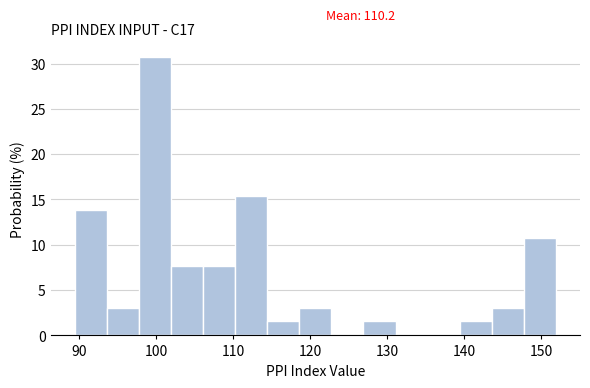

Over which range of the x-axis is the bar tallest?

98 to 102